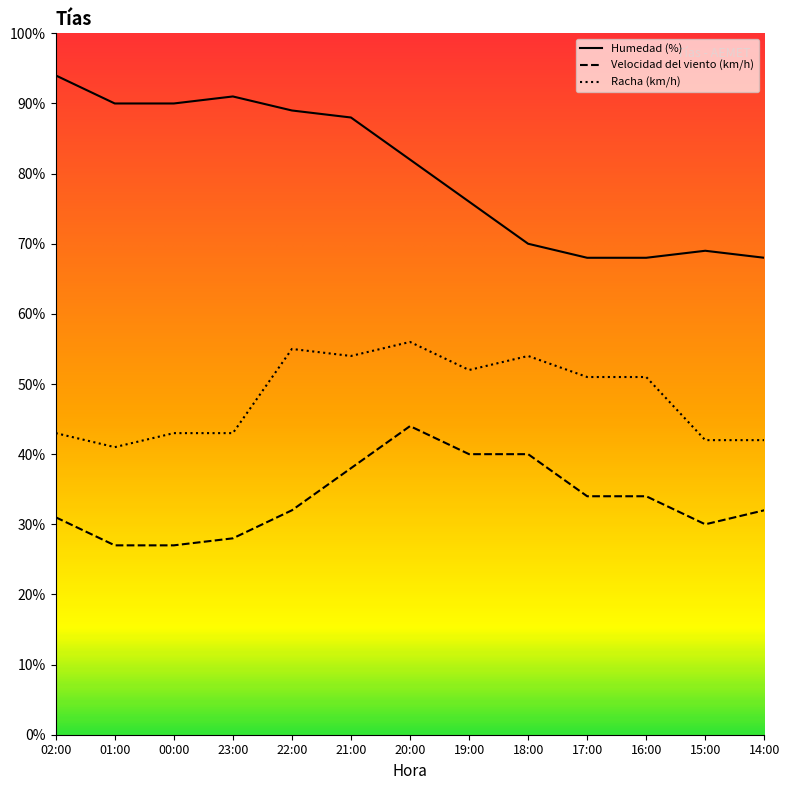

At which category does the chart reach its peak across all series?

02:00